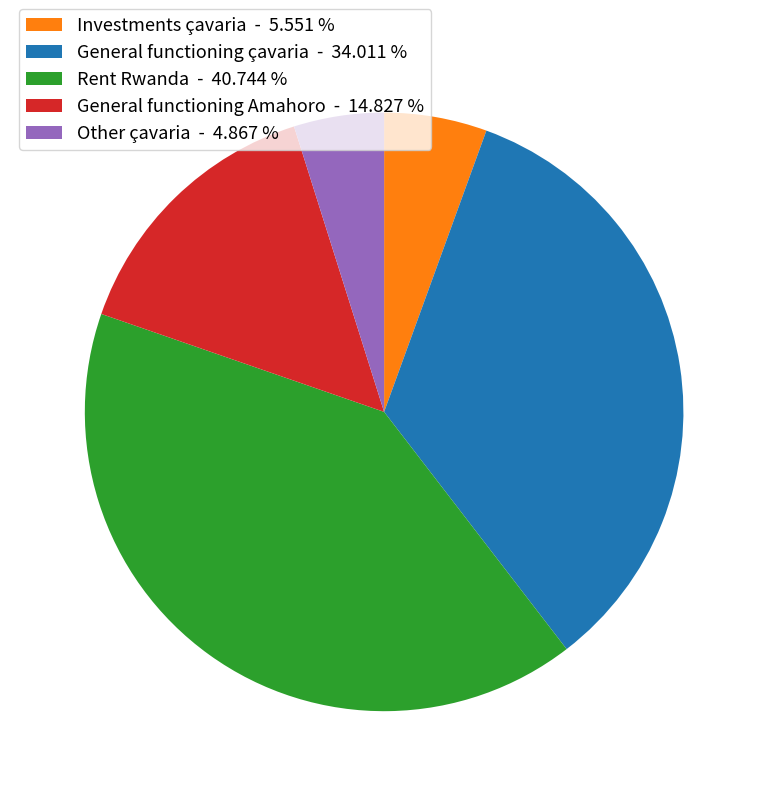

What is the largest slice in the pie chart?

Rent Rwanda - 40.744 %